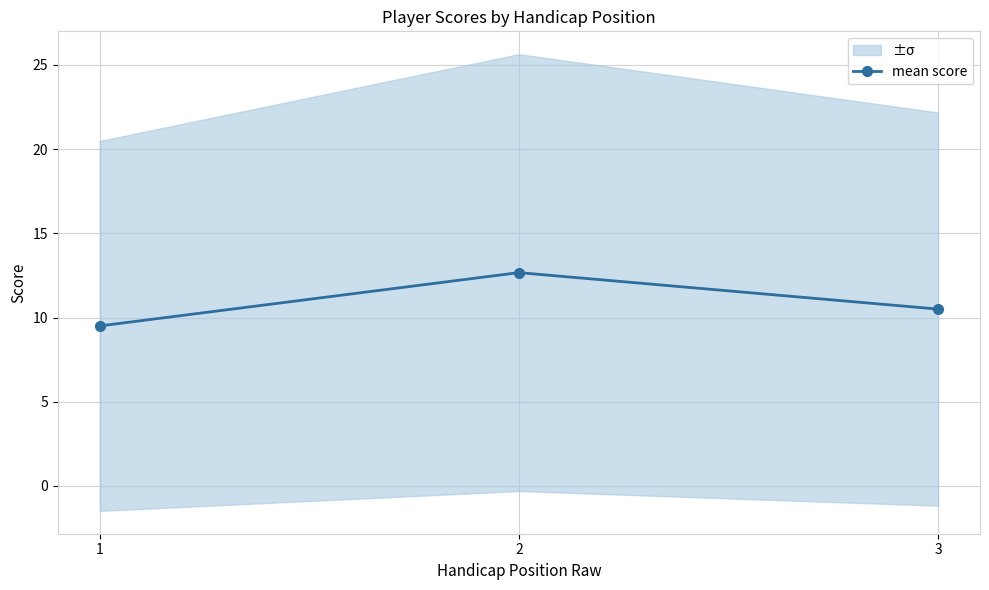

What is the difference between the values at 1 and 2?

3.2